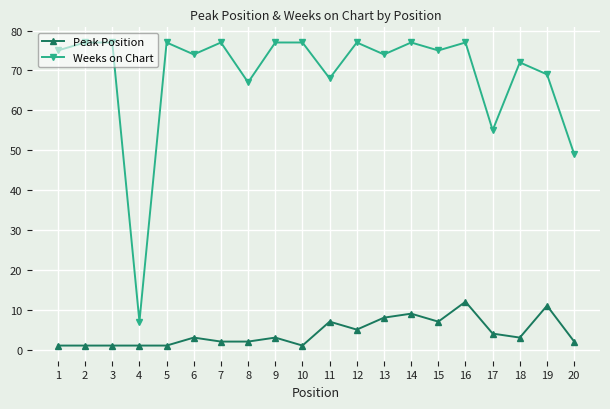

What is the maximum value shown in the chart?

77